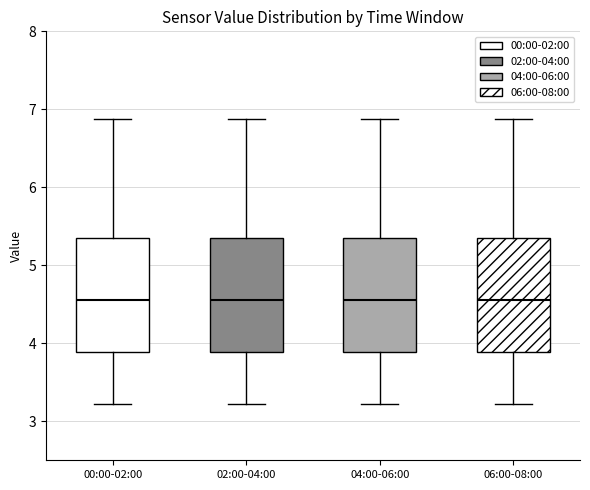

Reading left to right, read every box against the y-axis: the position of its median line, the range the box covers, and the ends of its whiskers. The values are not printed on the chart, so give them approximately, as read against the axis.

00:00-02:00: median 4.6, box 3.9 to 5.4, whiskers 3.2 to 6.9
02:00-04:00: median 4.6, box 3.9 to 5.4, whiskers 3.2 to 6.9
04:00-06:00: median 4.6, box 3.9 to 5.4, whiskers 3.2 to 6.9
06:00-08:00: median 4.6, box 3.9 to 5.4, whiskers 3.2 to 6.9